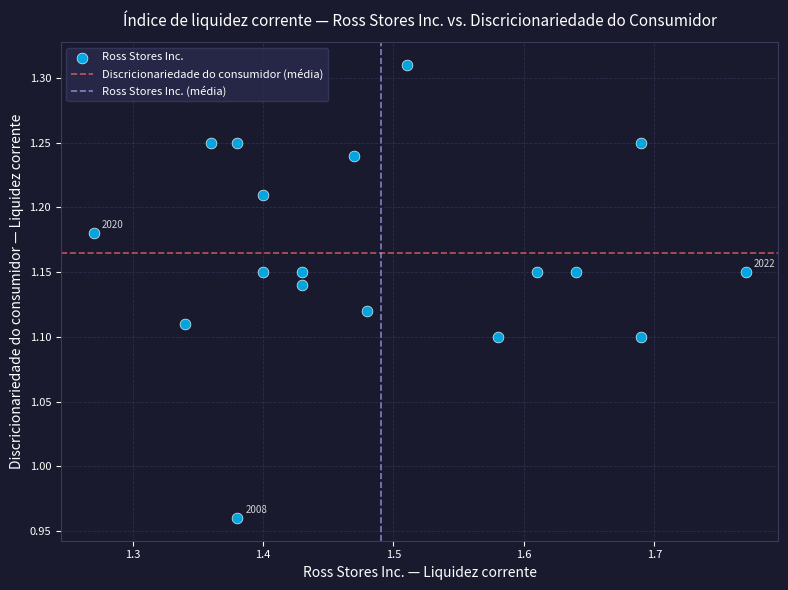

Count the number of points in this scatter plot.

18